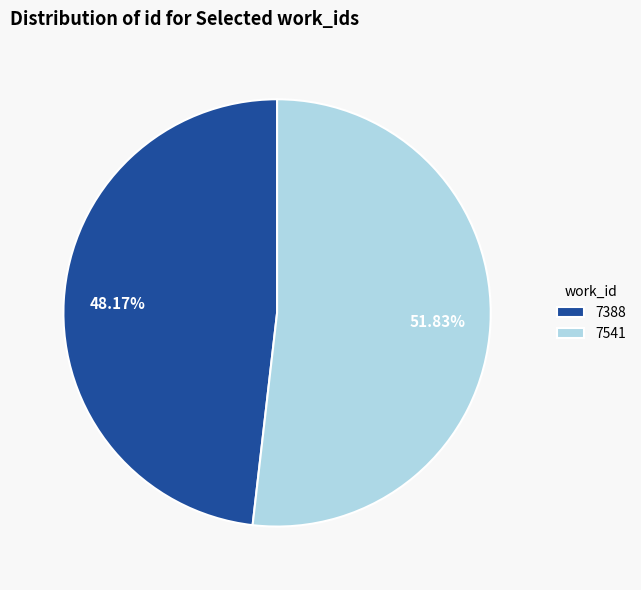

Do 7541 and 7388 together represent more than half of the pie?

Yes